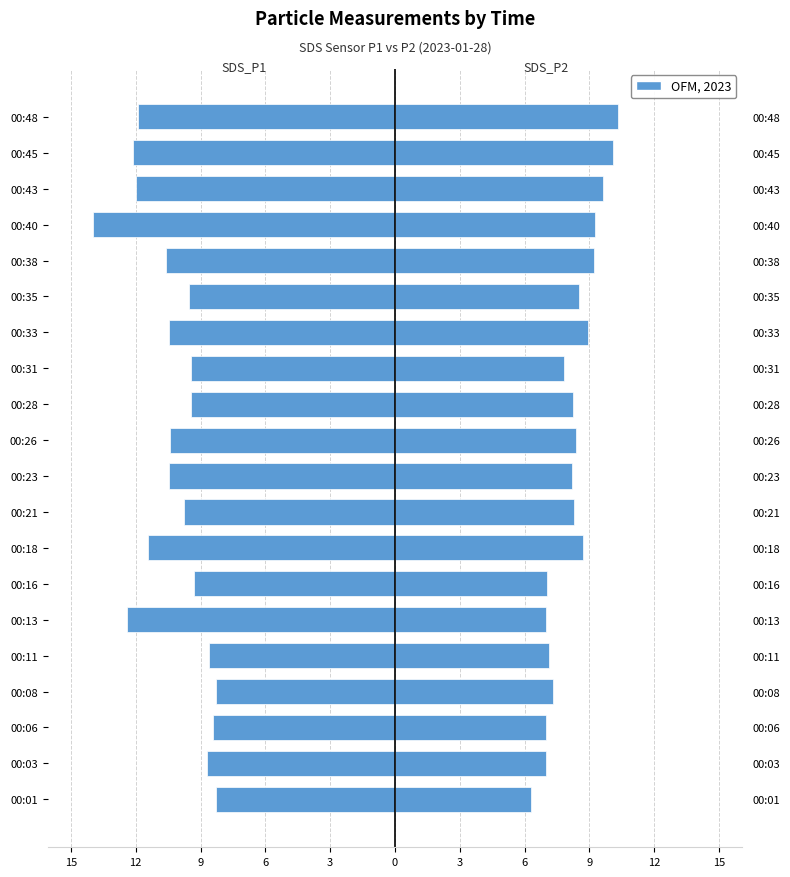

How many data points in SDS_P1 are above -9?

5